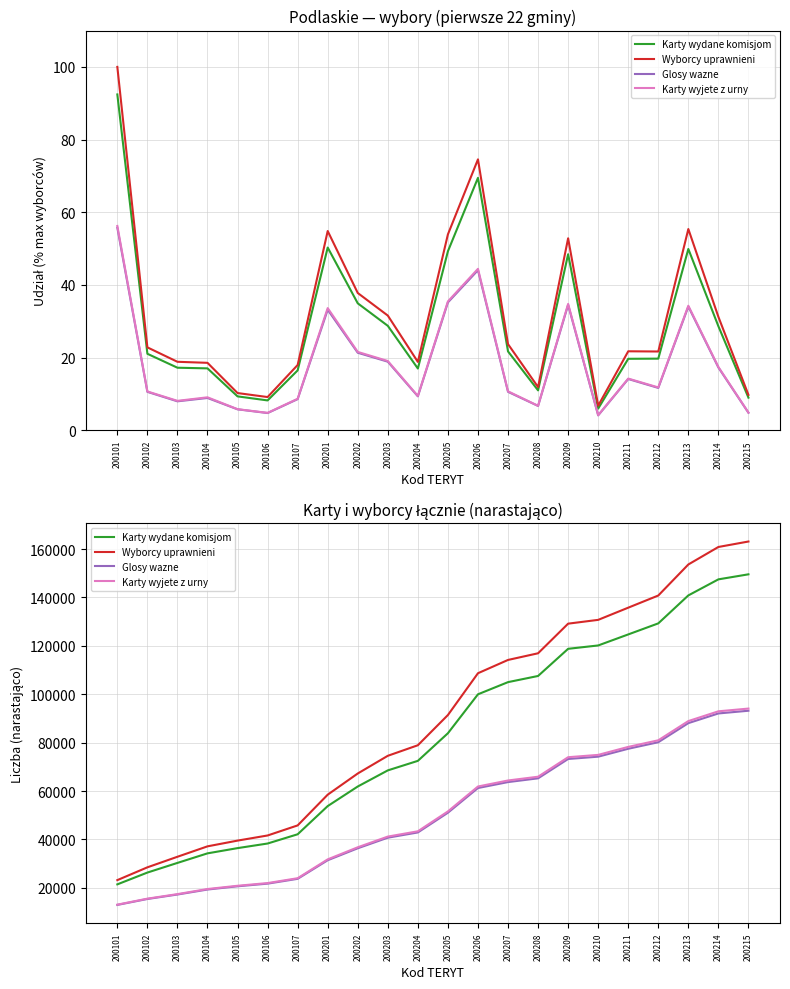

Which series has the largest total across all categories?

Wyborcy uprawnieni